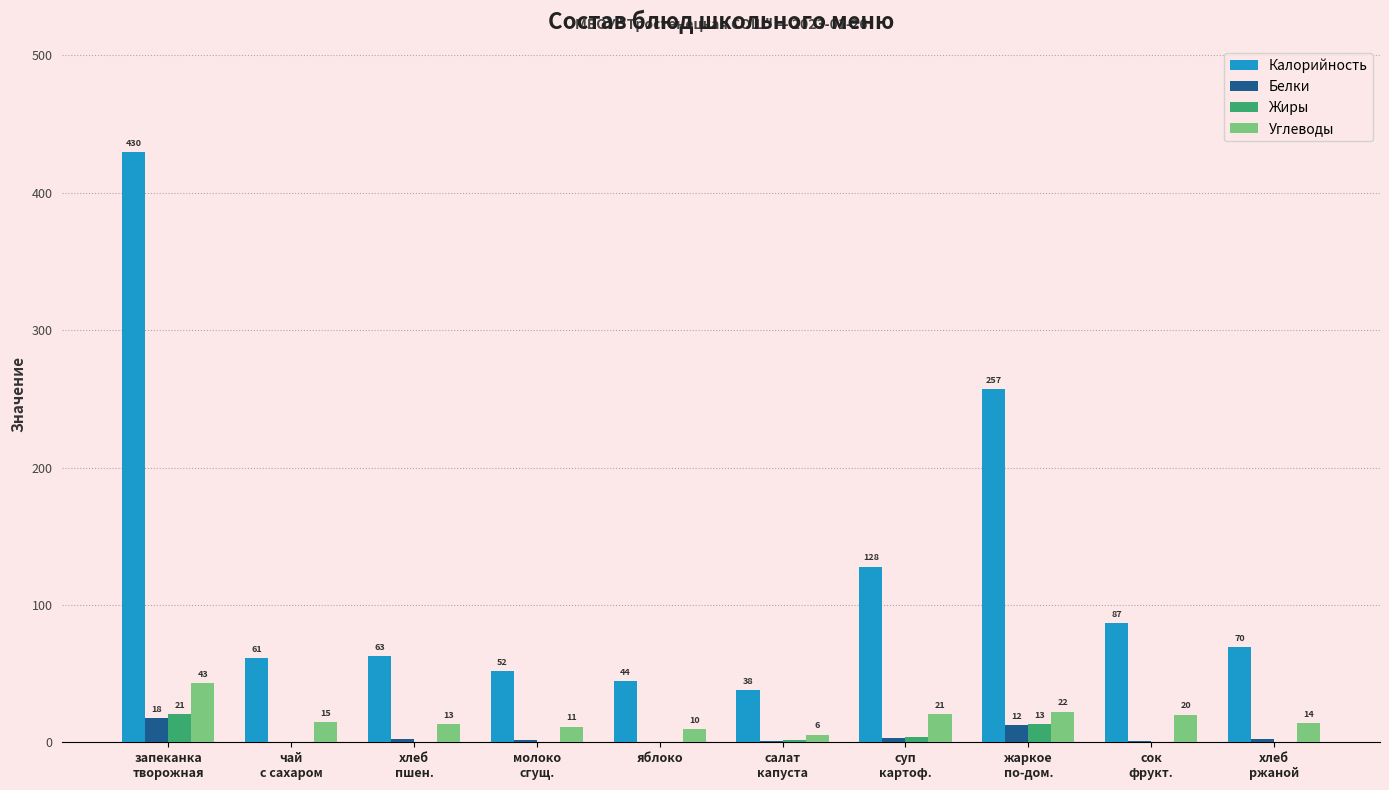

What are all the series names shown in the legend?

Калорийность, Белки, Жиры, Углеводы